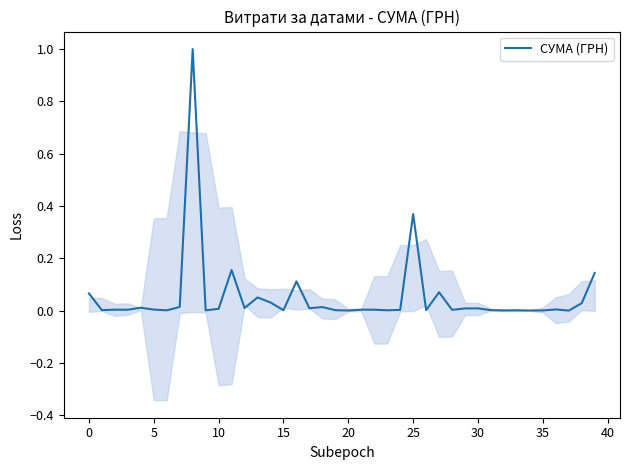

How many interior local valleys (lower than both neighbors) does the data have?

14